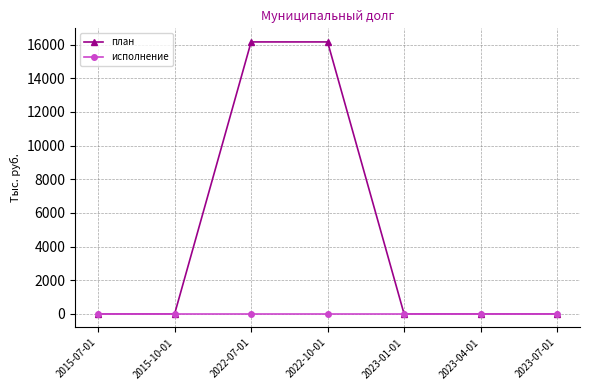

List the series in order of their overall mean, lowest first.

исполнение, план